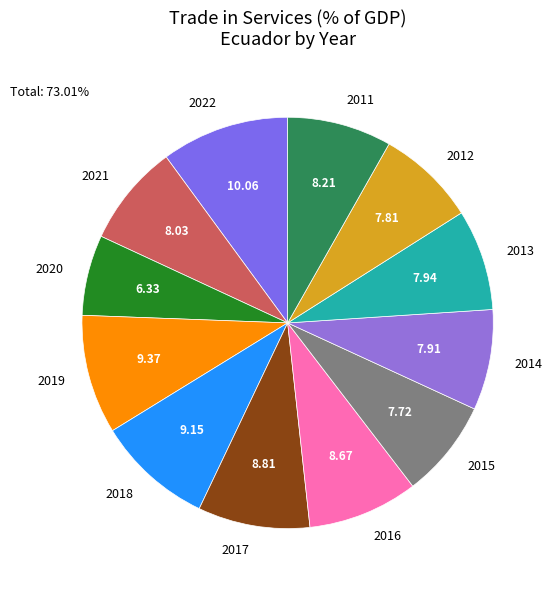

The 2018 slice represents 9% of the pie. True or false?

True